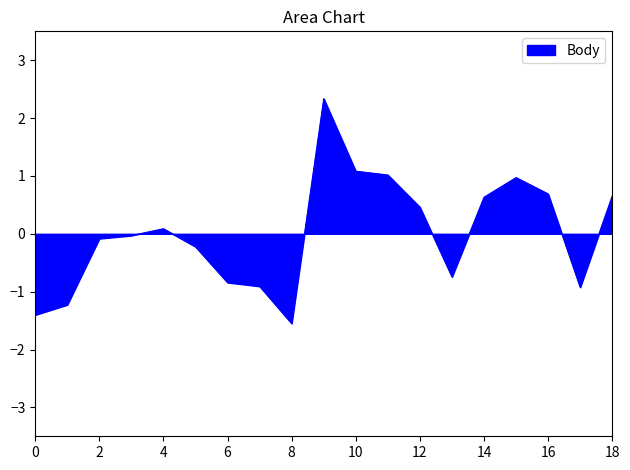

What is the greatest value displayed?

2.3